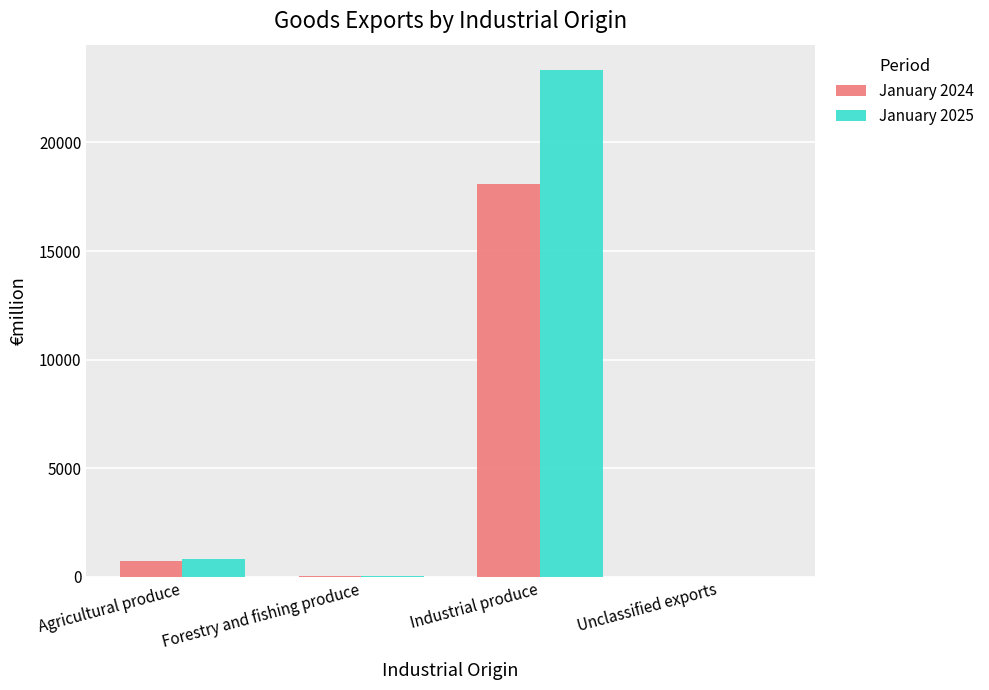

At which label is January 2024 closest to 9059?

Agricultural produce